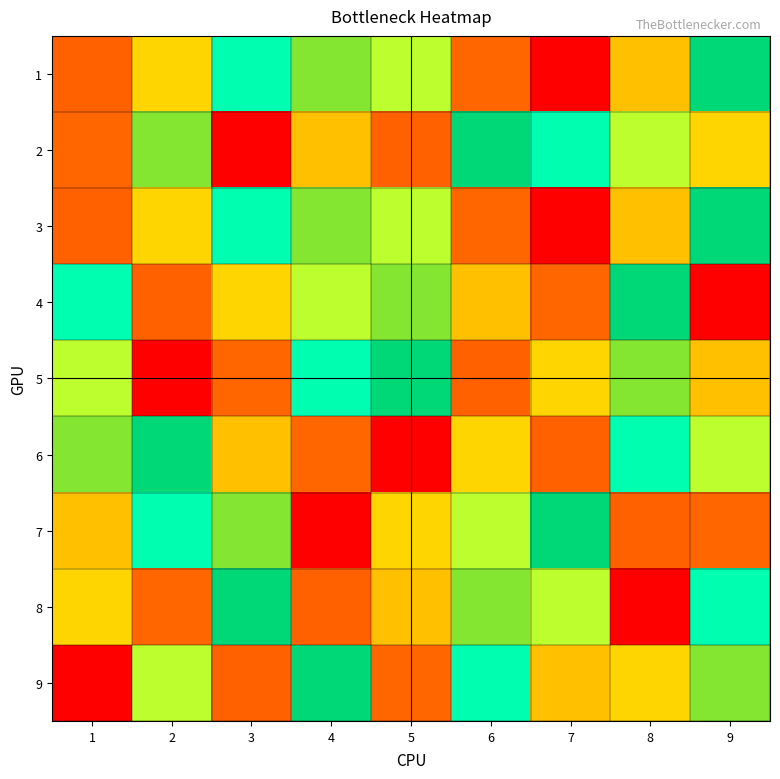

Count the number of data series in this chart.

9